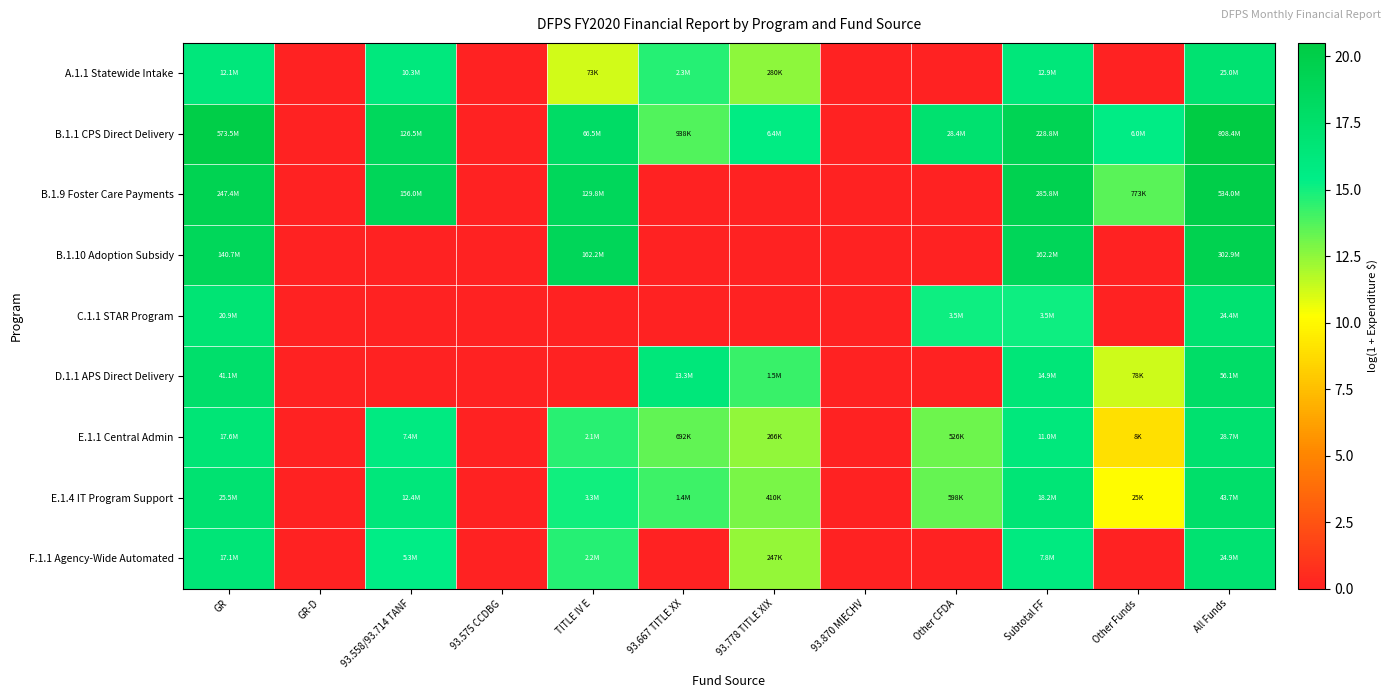

What is the spread (max minus min) of values at 93.558/93.714 TANF?

18.9